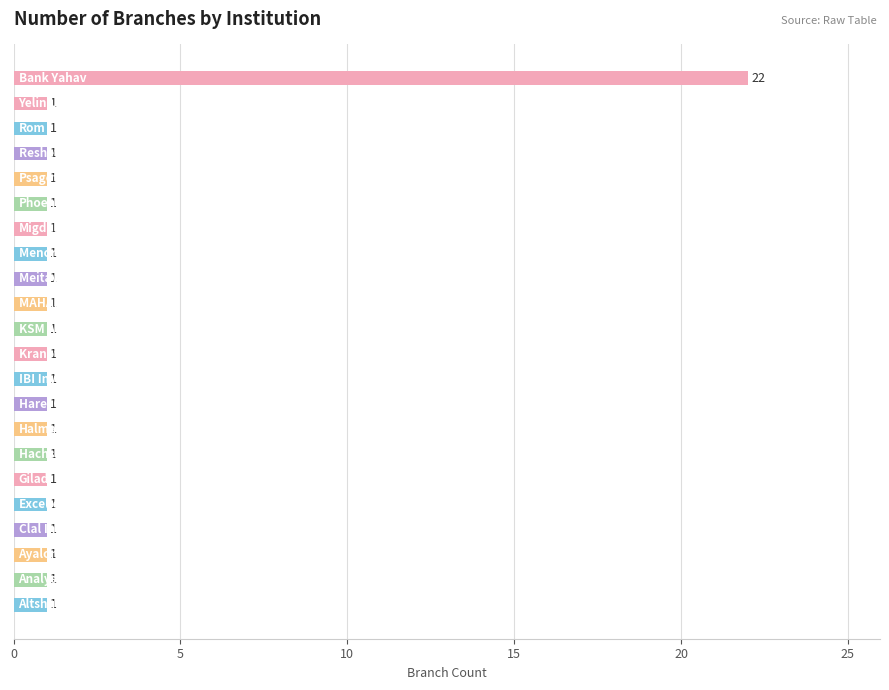

How many values exceed 1?

1